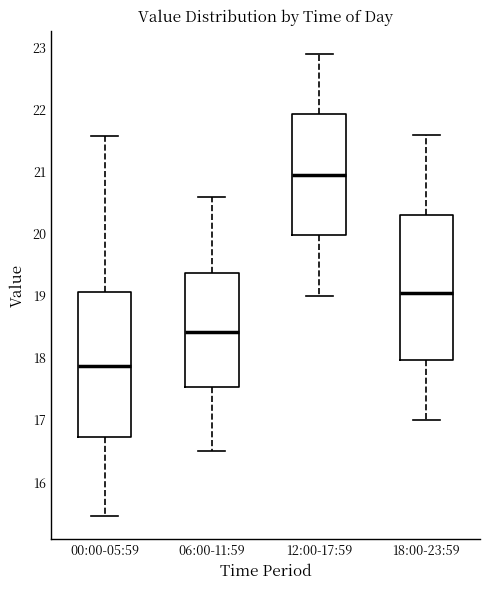

Reading left to right, transcribe this box plot: for each box, give where its median line is, the range the box spans, and where its two whiskers end, as read against the y-axis. The values are not printed on the chart, so give them approximately, as read against the axis.

00:00-05:59: median 17.9, box 16.7 to 19.1, whiskers 15.5 to 21.6
06:00-11:59: median 18.4, box 17.5 to 19.4, whiskers 16.5 to 20.6
12:00-17:59: median 21.0, box 20.0 to 21.9, whiskers 19.0 to 22.9
18:00-23:59: median 19.1, box 18.0 to 20.3, whiskers 17.0 to 21.6